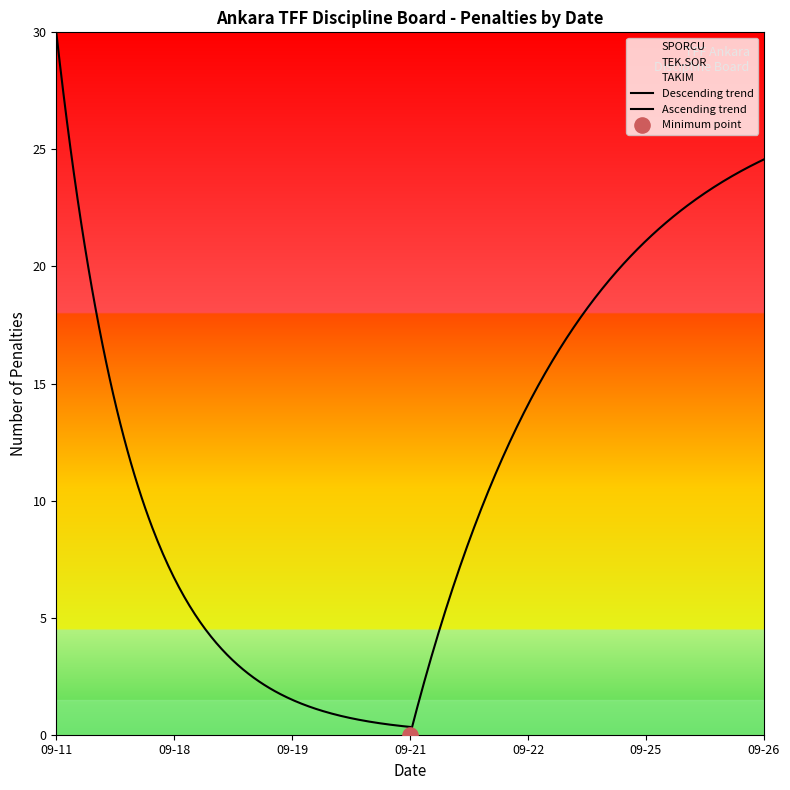

What is the ratio of the value at 2024-09-21 to the value at 2024-09-18?

2.4